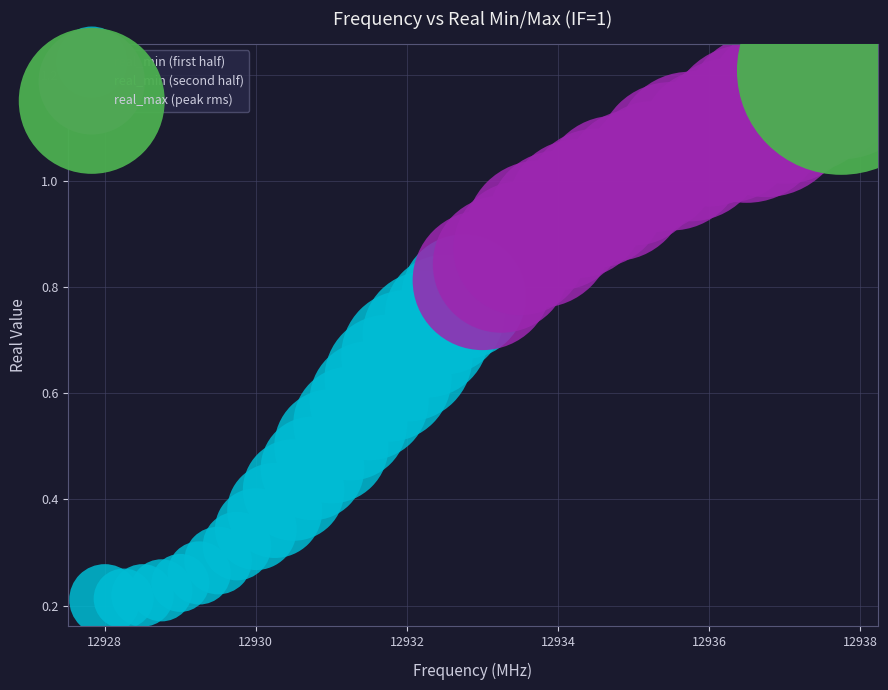

What are all the series names shown in the legend?

real_min (first half), real_min (second half), real_max (peak rms)